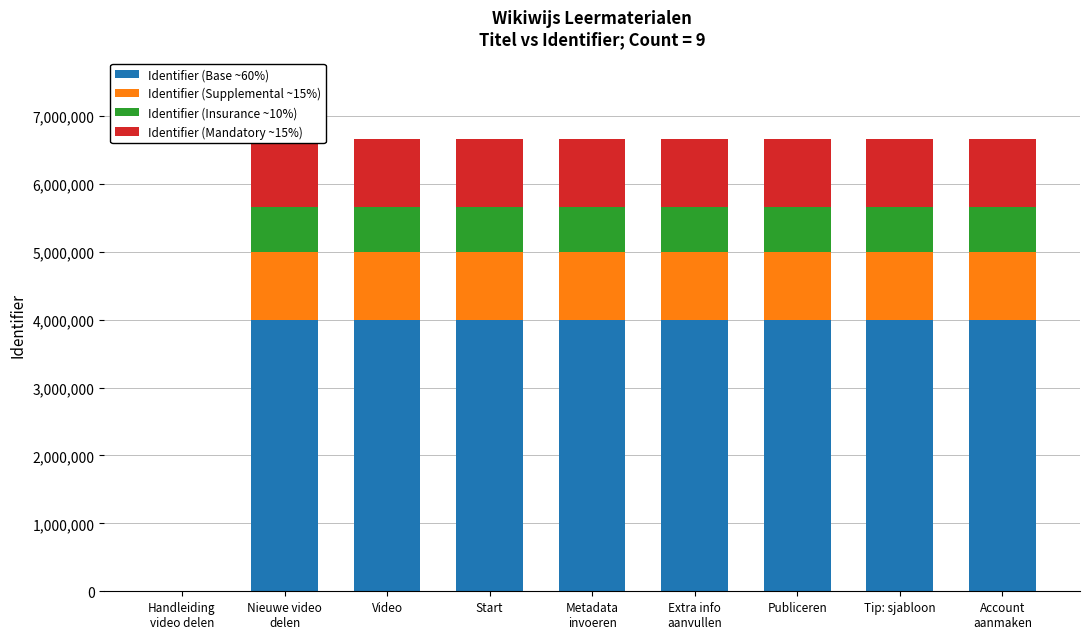

What is the highest value of the Identifier (Base ~60%) series?

3996352.2